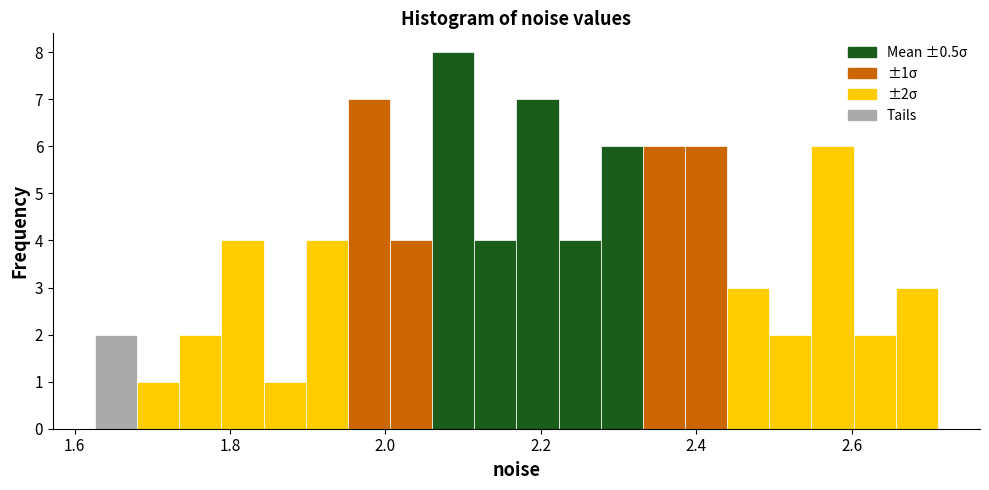

Around what value on the x-axis is the tallest bar? Give the approximate position of its centre, as read against the axis.

2.08